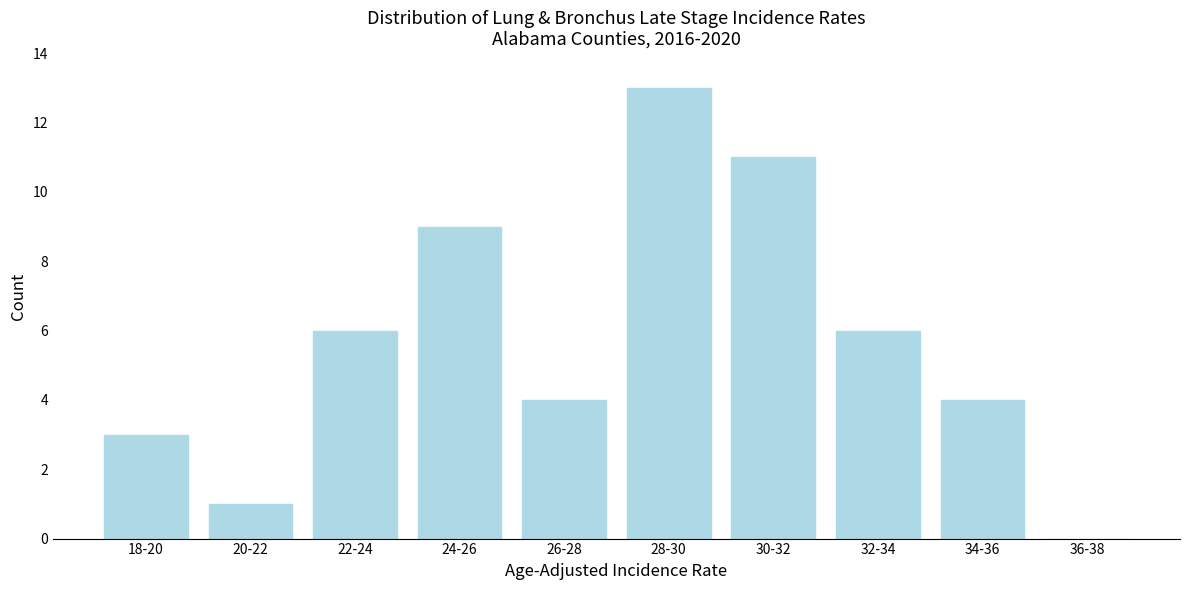

Reading left to right, transcribe all the data shown in this chart.

18-20=3	20-22=1	22-24=6	24-26=9	26-28=4	28-30=13	30-32=11	32-34=6	34-36=4	36-38=0